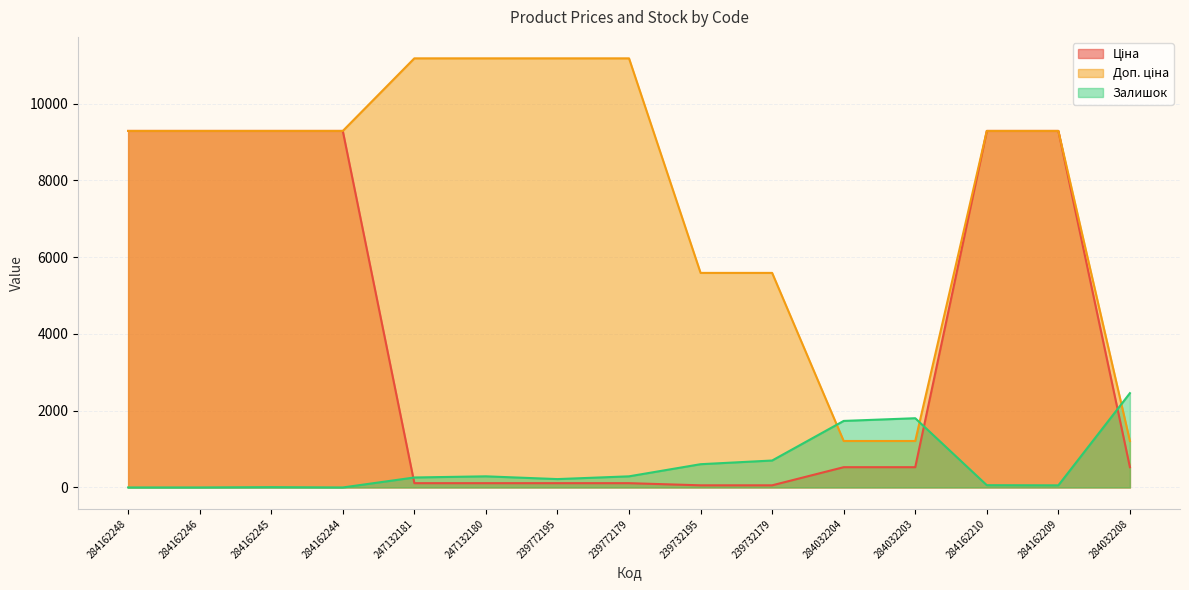

The Залишок series shows 702.0 at 239732179. True or false?

True